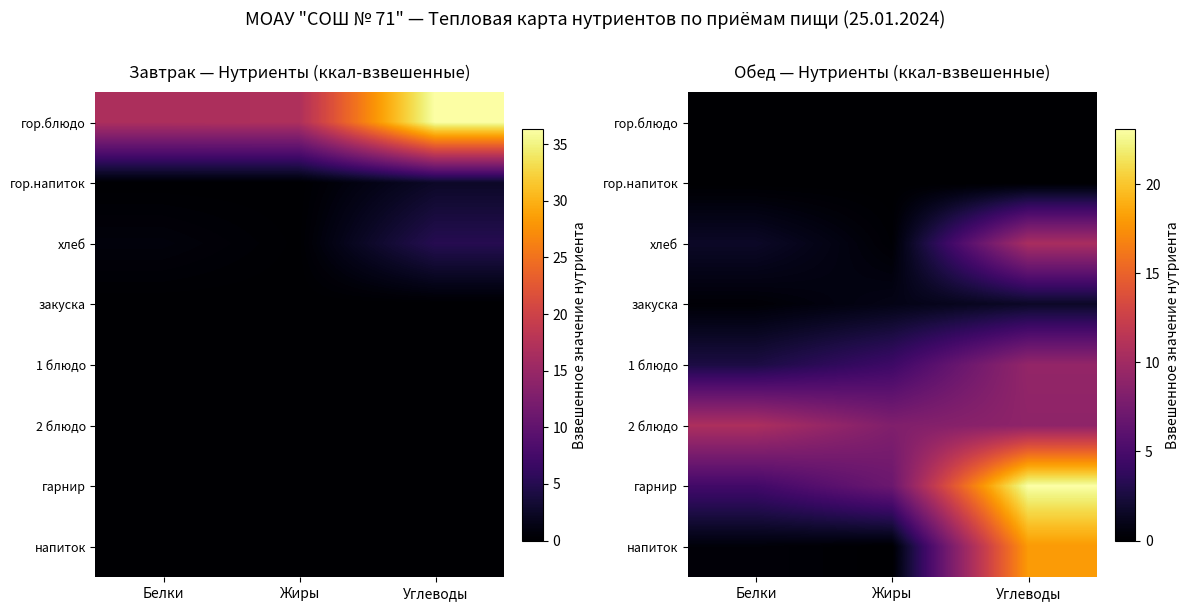

List the labels in order of гор.напиток value, smallest first.

Белки, Жиры, Углеводы